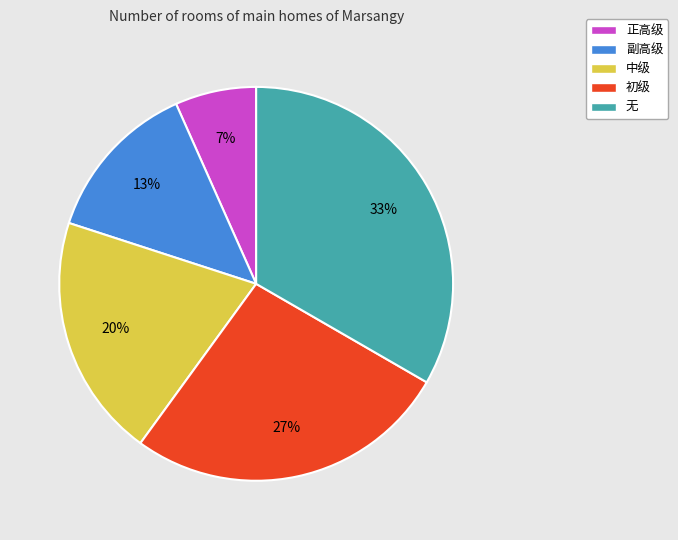

Between 副高级 and 中级, which is larger?

中级